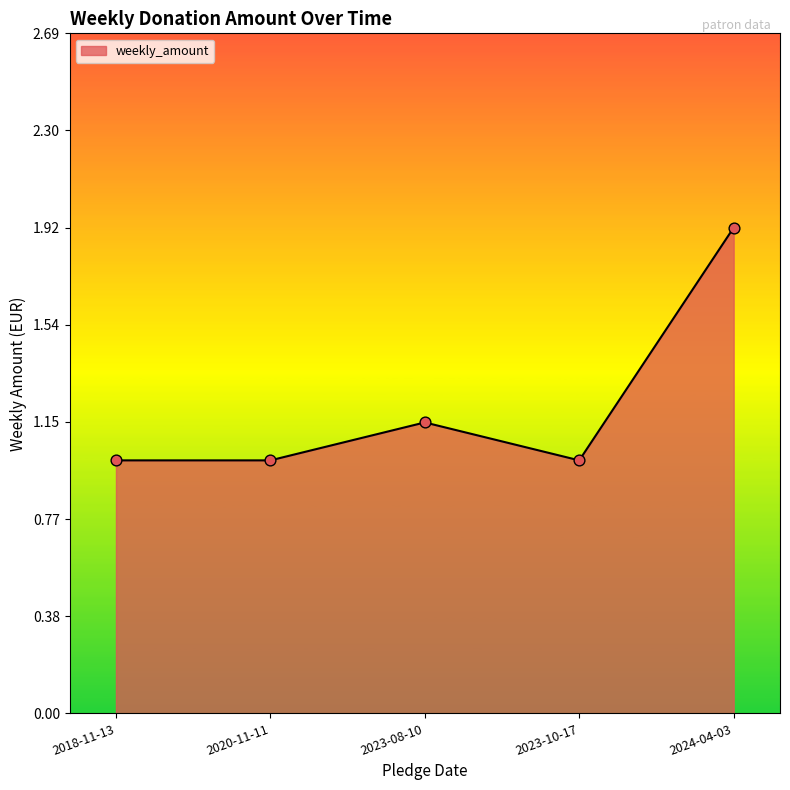

What is the ratio of the value at 2023-08-10 to the value at 2024-04-03?

0.6